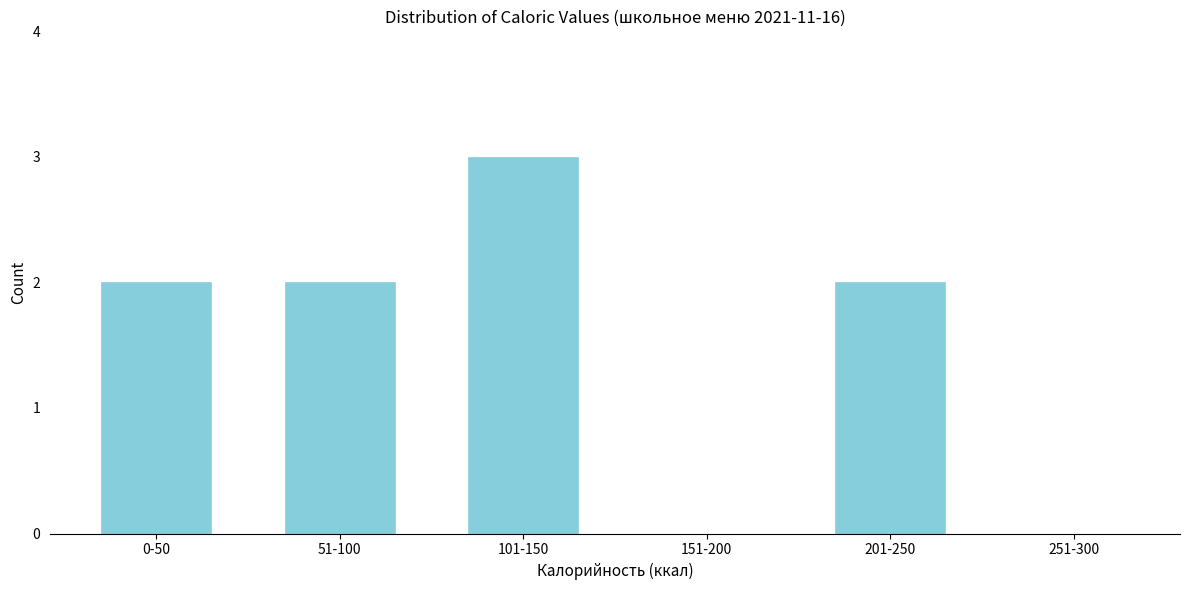

Reading left to right, extract all data points from this chart.

0-50=2	51-100=2	101-150=3	151-200=0	201-250=2	251-300=0